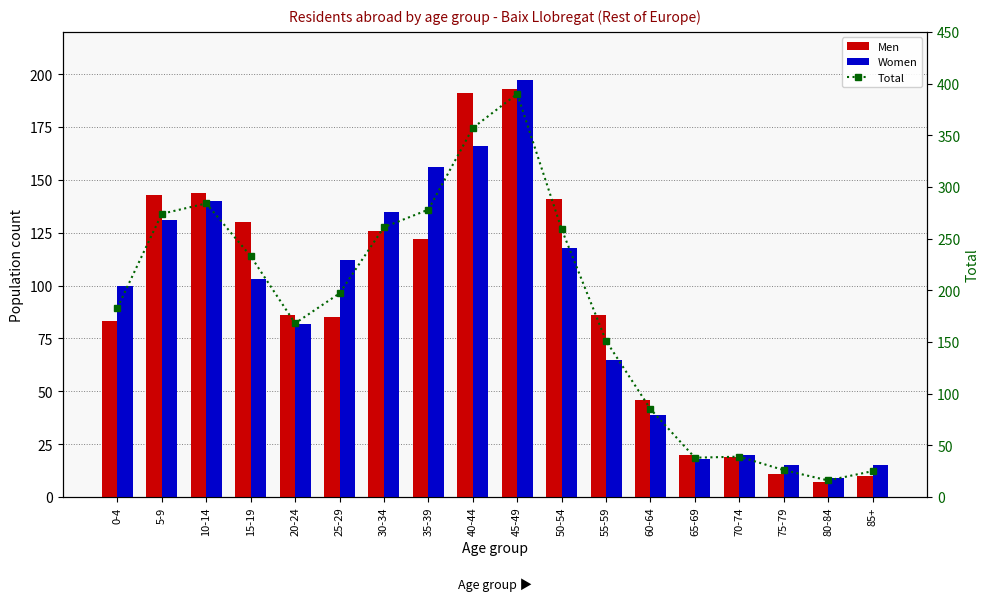

Is it true that Women equals 181 at 30-34?

False